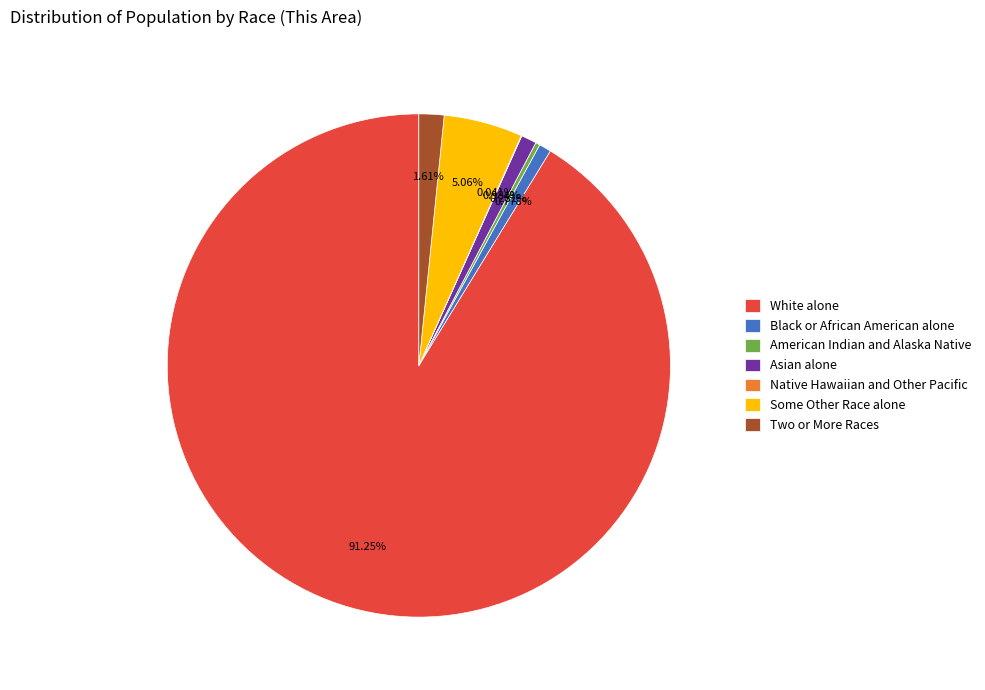

Does any single category account for the majority?

Yes